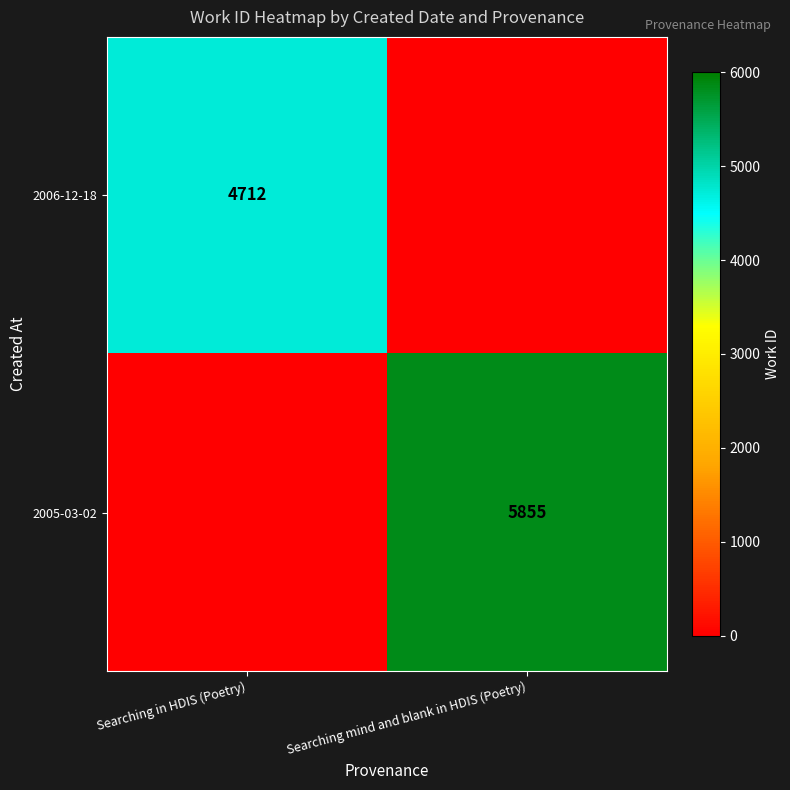

At which category is the sum across all series the highest?

Searching mind and blank in HDIS (Poetry)